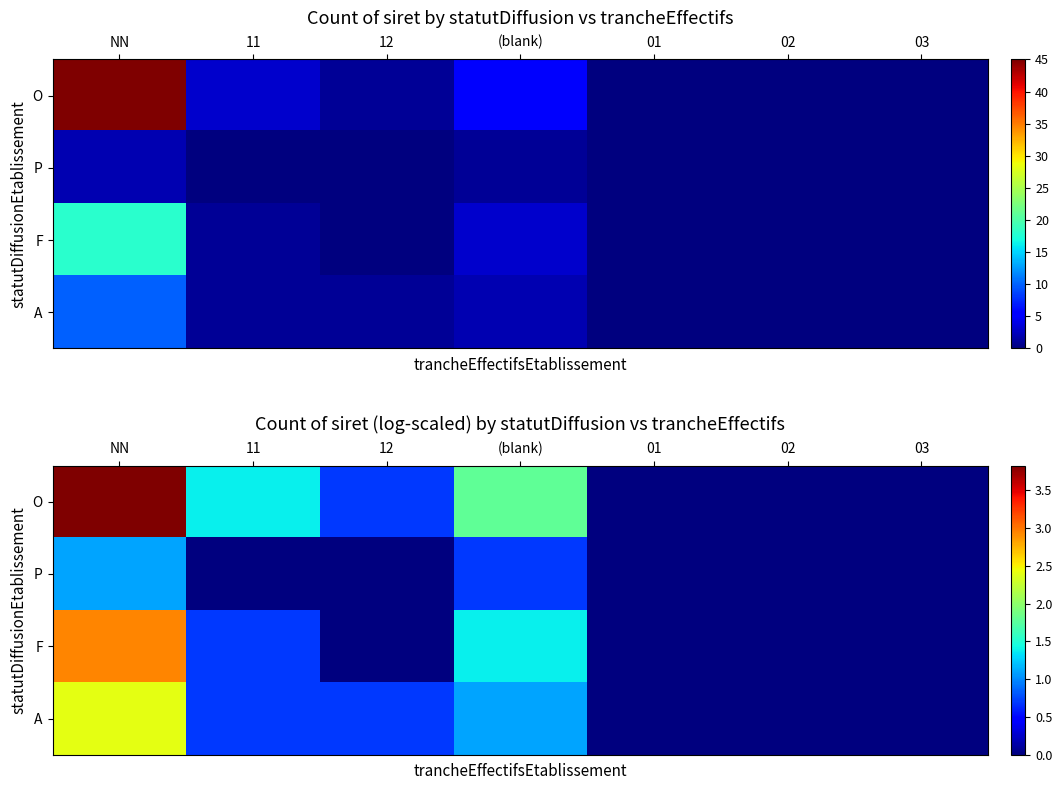

What is the sum of the O values at 12 and (blank)?

2.5